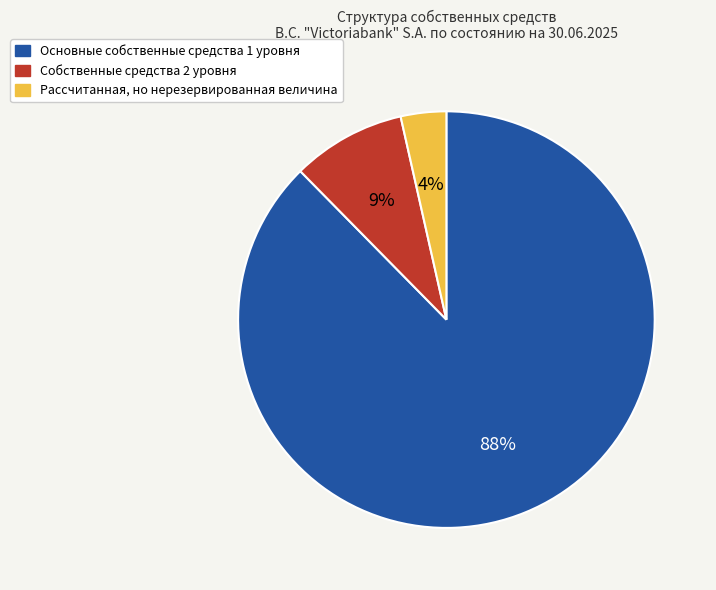

What percentage is the Рассчитанная, но нерезервированная величина slice, to the nearest percent?

4%